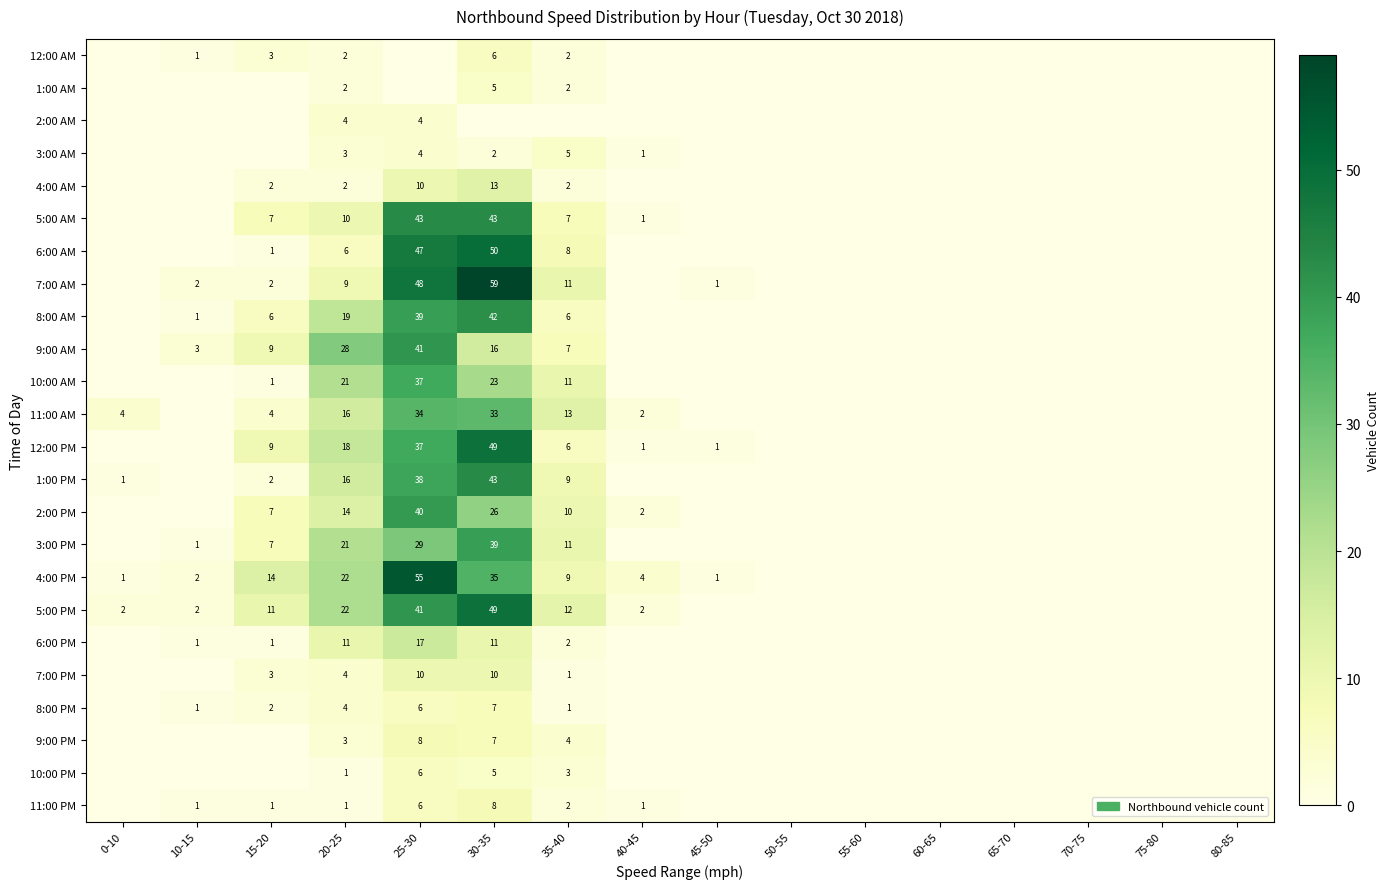

The value of 6:00 AM at 15-20 is 1. True or false?

True